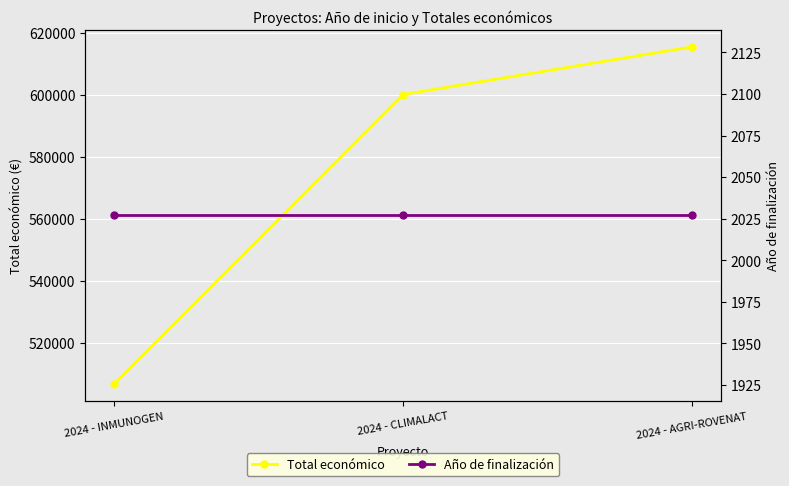

How many distinct data groups are displayed?

2